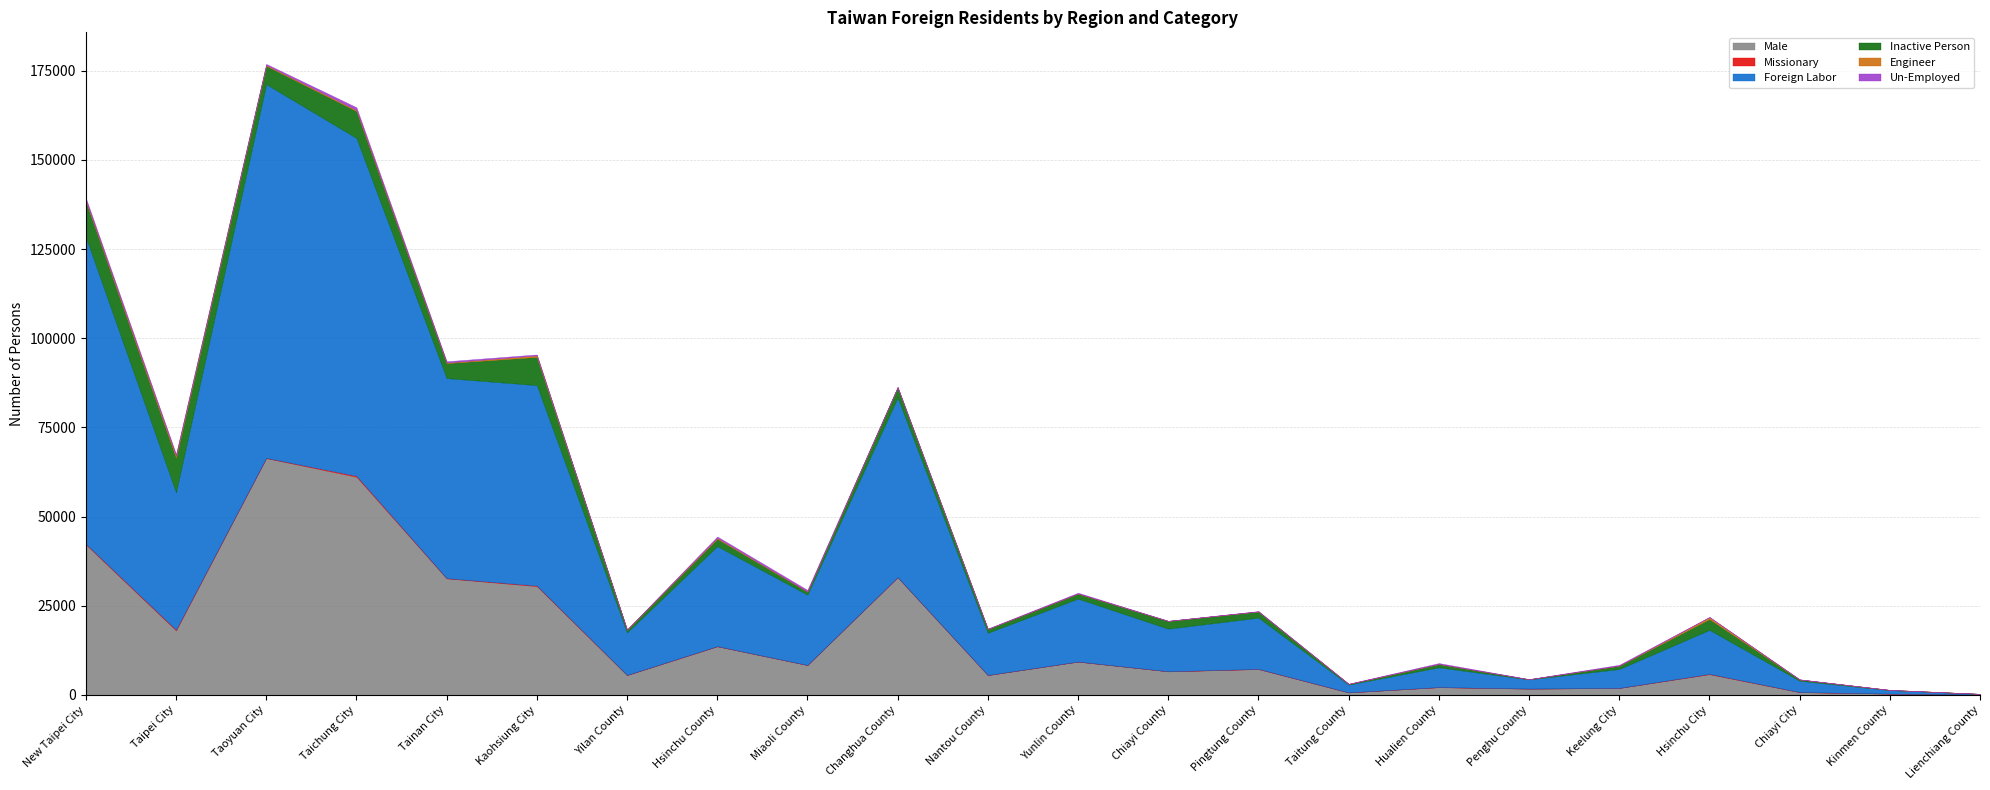

What is the greatest value displayed?

104807